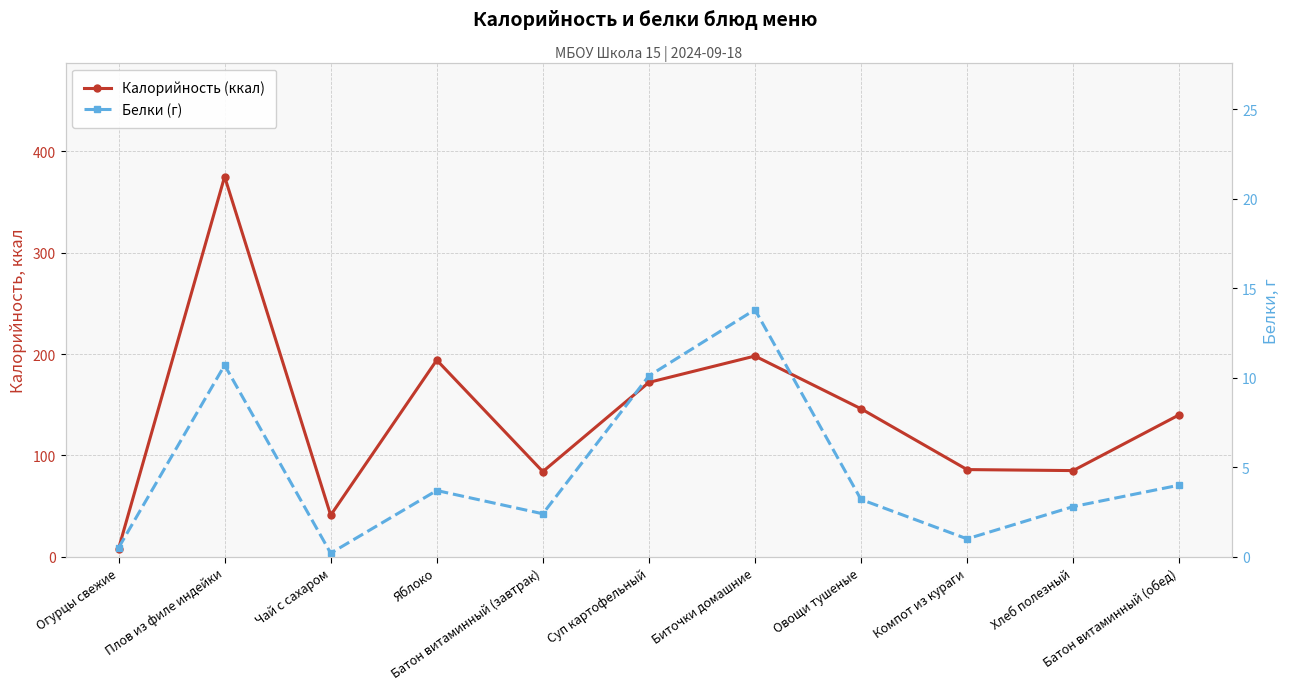

What is the sum of all Белки (г) values?

52.4